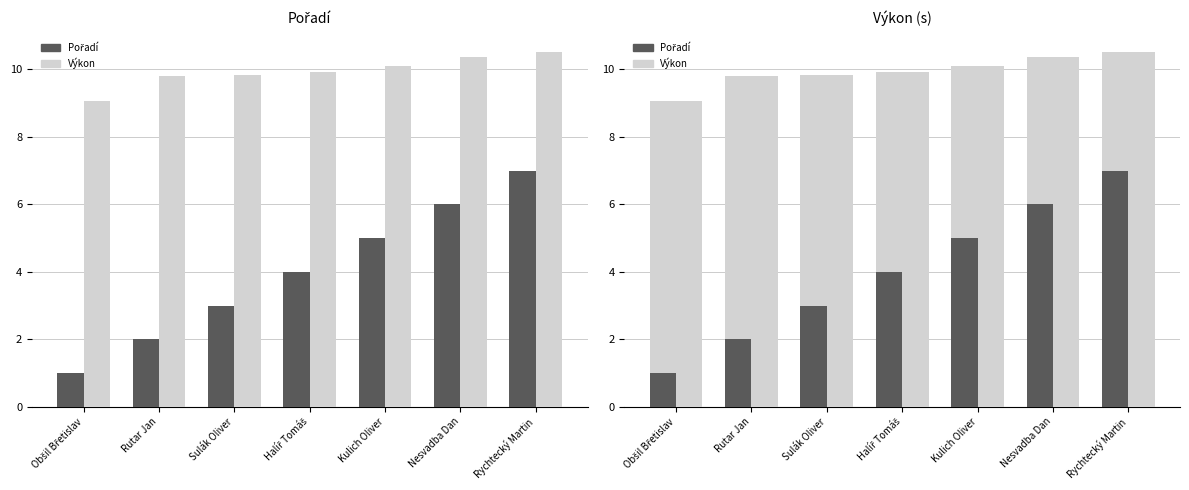

Reading right to left, transcribe all the data shown in this chart.

Pořadí: Rychtecký Martin=7.0	Nesvadba Dan=6.0	Kulich Oliver=5.0	Halíř Tomáš=4.0	Sulák Oliver=3.0	Rutar Jan=2.0	Obšil Břetislav=1.0
Výkon: Rychtecký Martin=10.5	Nesvadba Dan=10.4	Kulich Oliver=10.1	Halíř Tomáš=9.9	Sulák Oliver=9.8	Rutar Jan=9.8	Obšil Břetislav=9.1